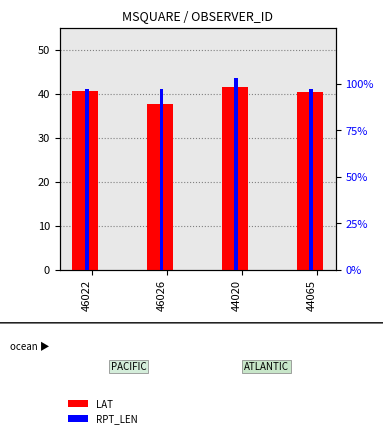

Reading left to right, what are all the values shown in this chart?

LAT: 40.7	37.8	41.5	40.4
RPT_LEN: 97.0	97.0	103.0	97.0